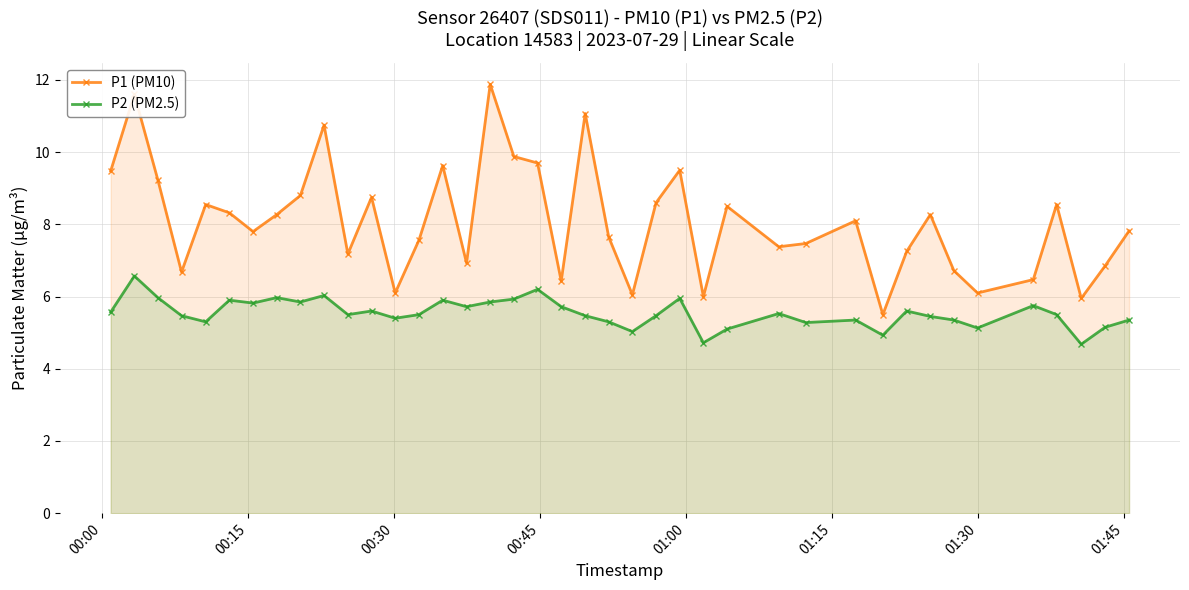

Rank the series by their maximum value, from lowest to highest.

P2 (PM2.5), P1 (PM10)